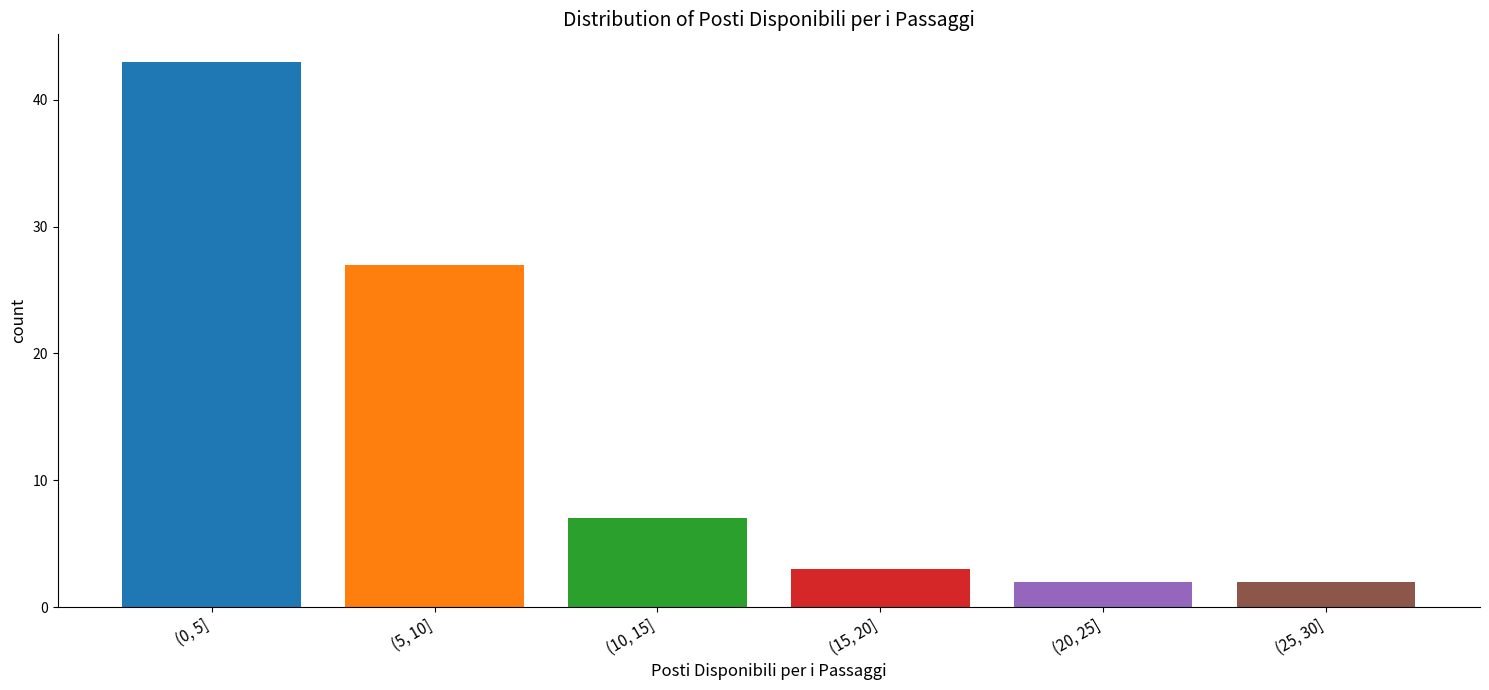

Reading left to right, extract all data points from this chart.

43	27	7	3	2	2